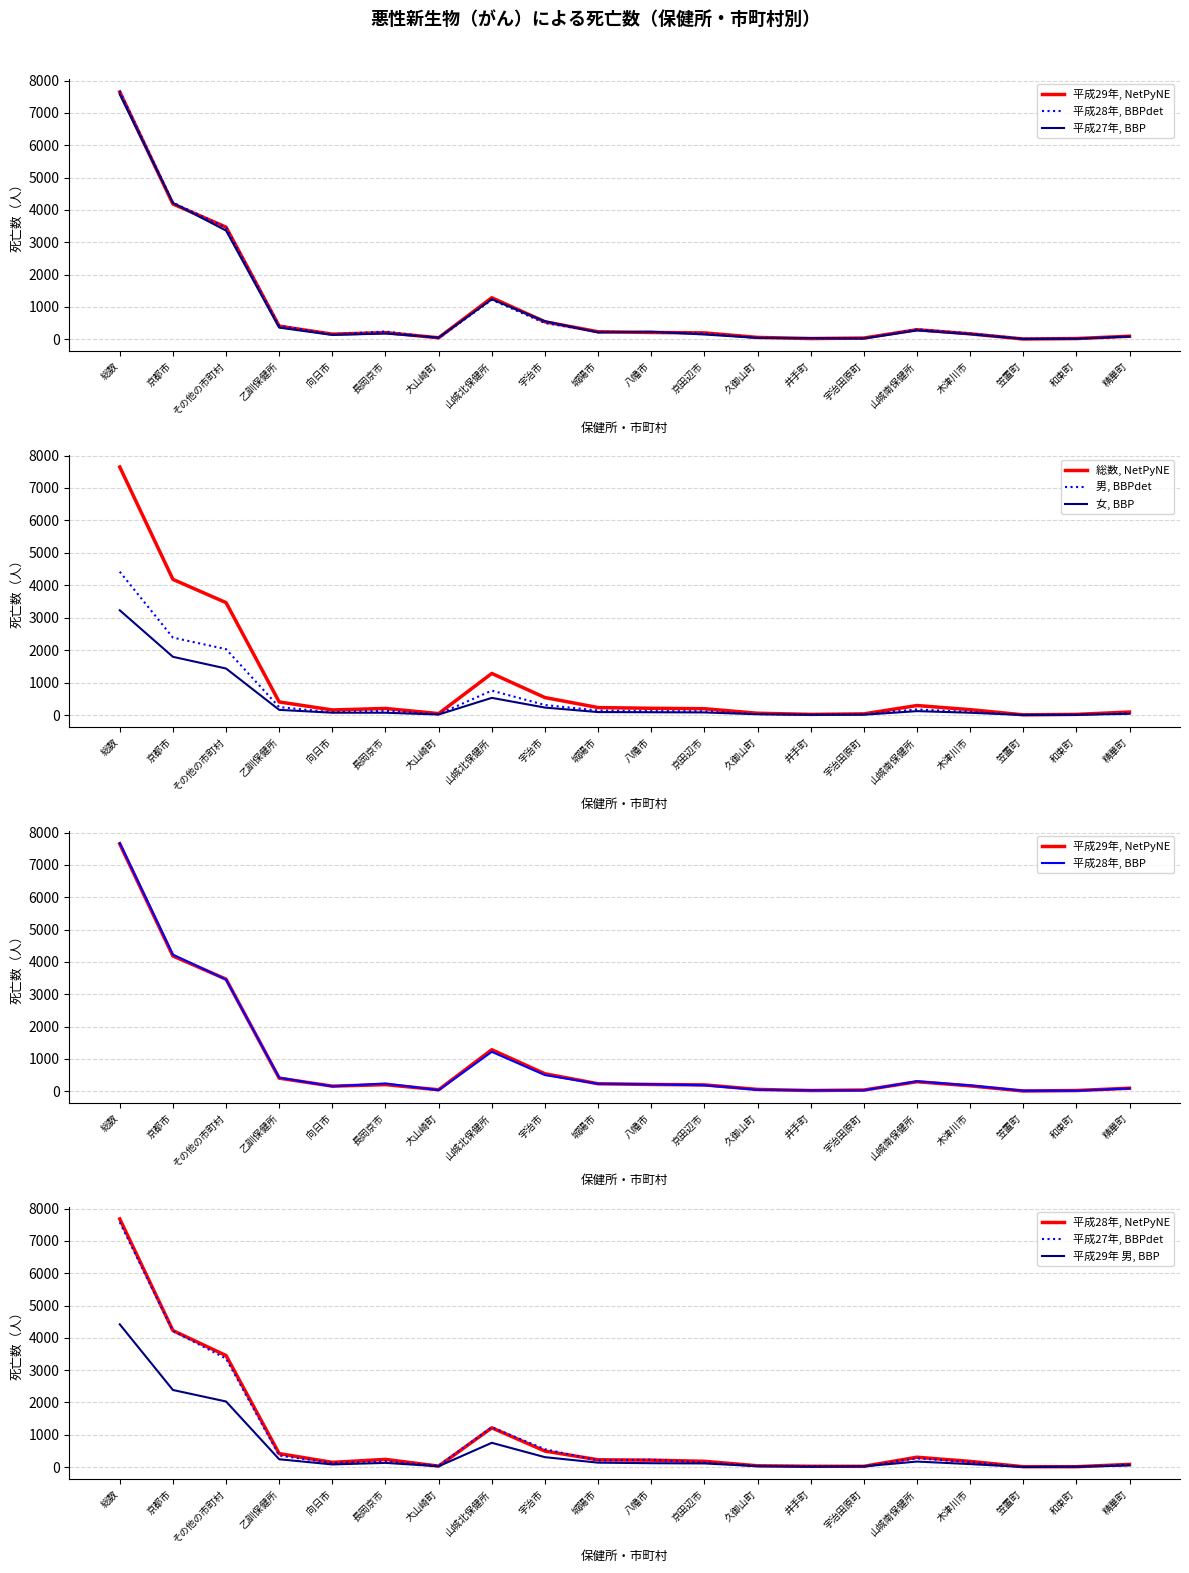

Read the 平成29年 女 value at 山城南保健所, to the nearest 100.

100